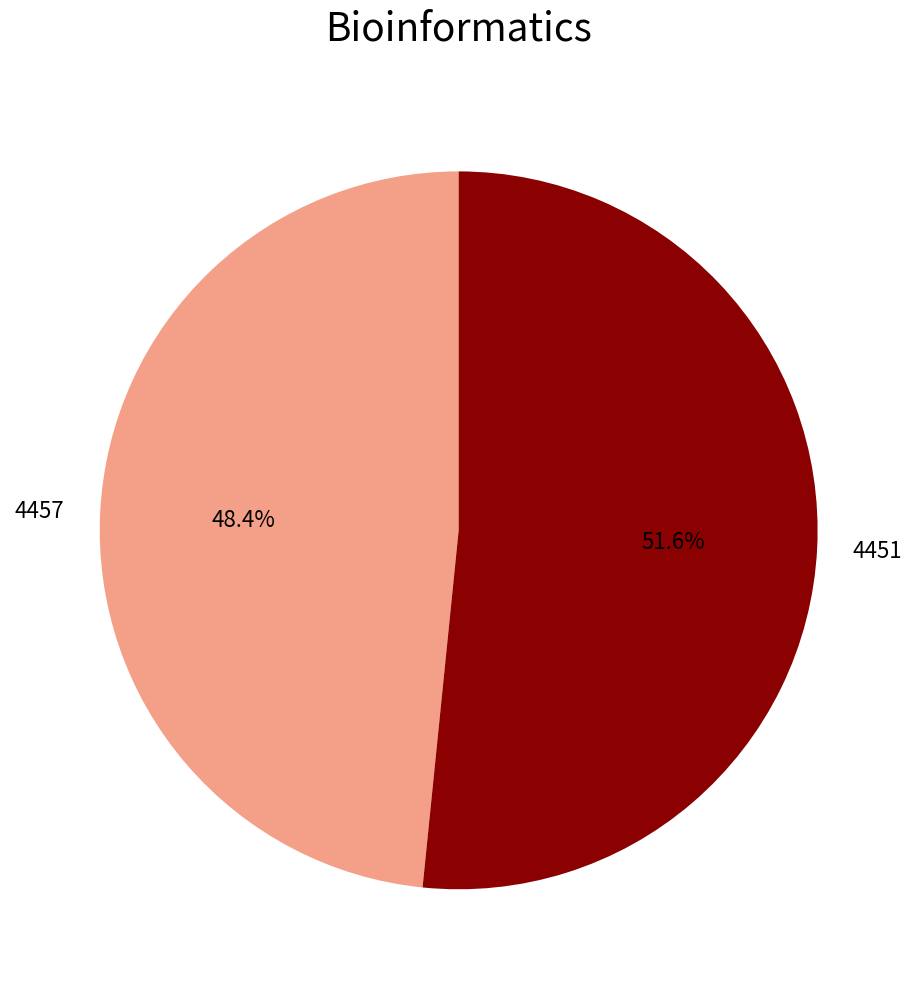

Does 4457 represent more than half of the total?

No